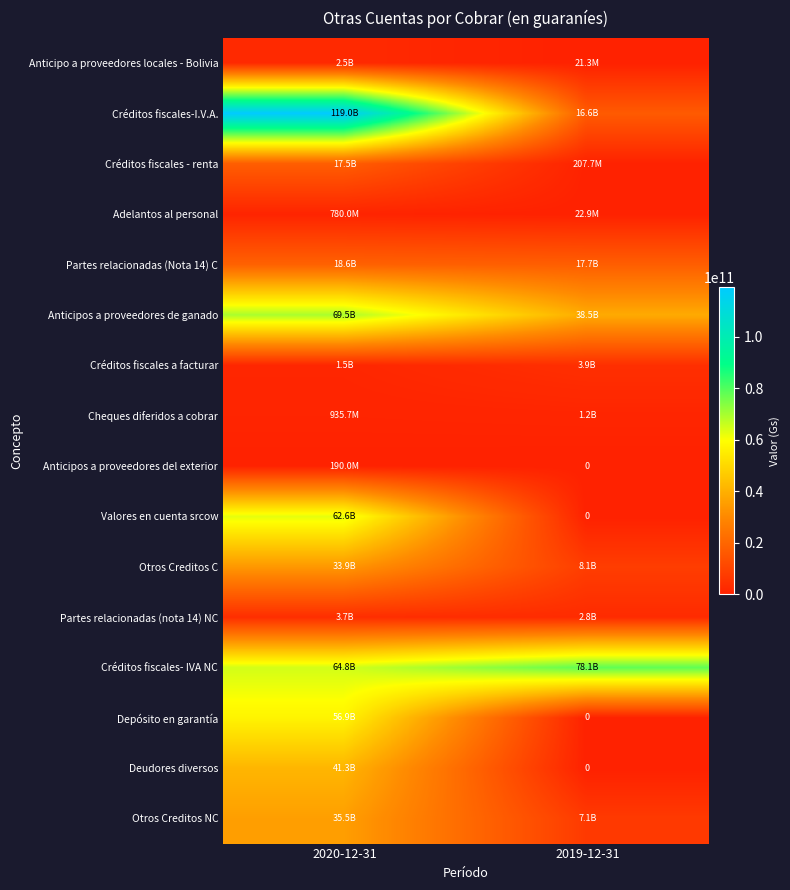

How many data points does each series have?

2